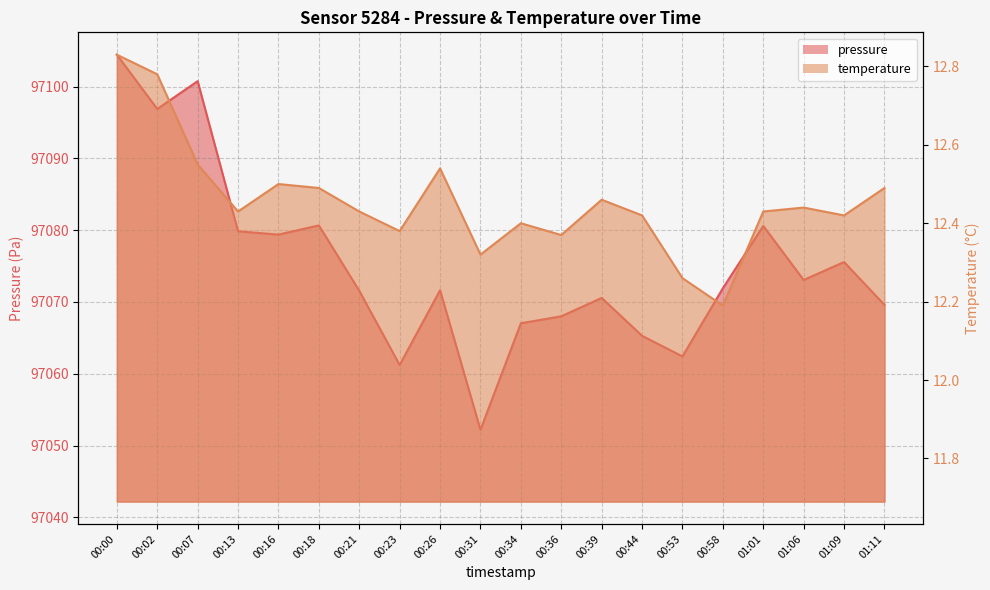

What is the sum of the temperature values at 00:16 and 00:53?

24.8